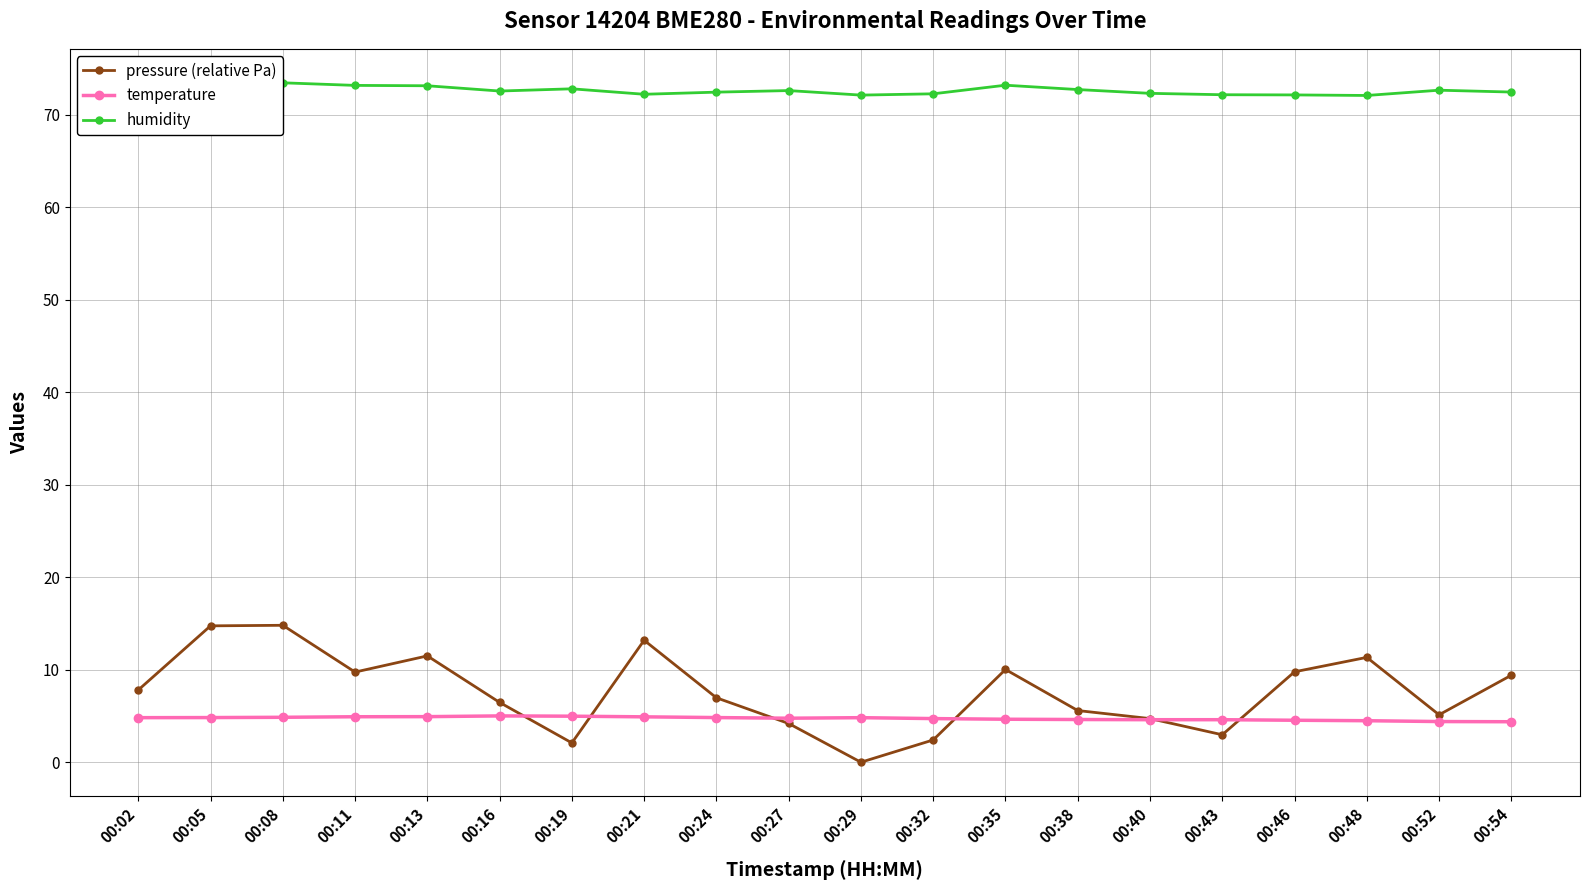

True or false: humidity and pressure (relative Pa) intersect in this chart.

False